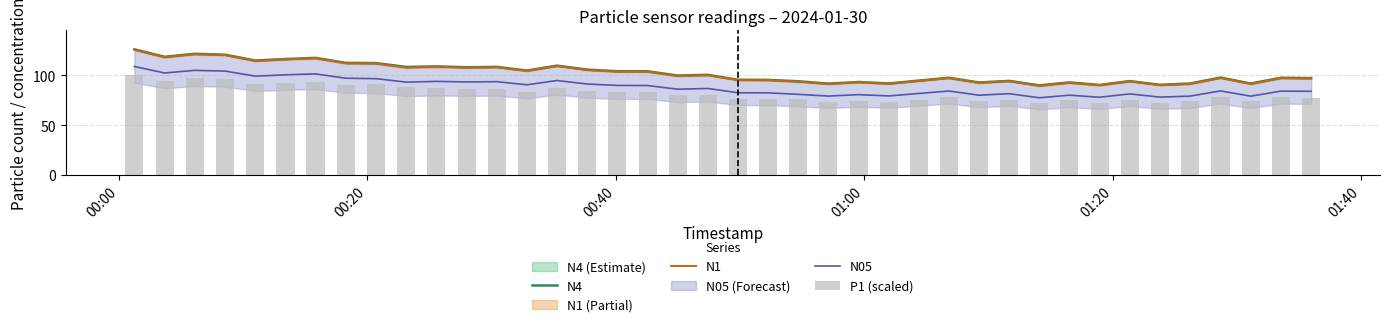

True or false: N05 and N1 cross at least once.

False